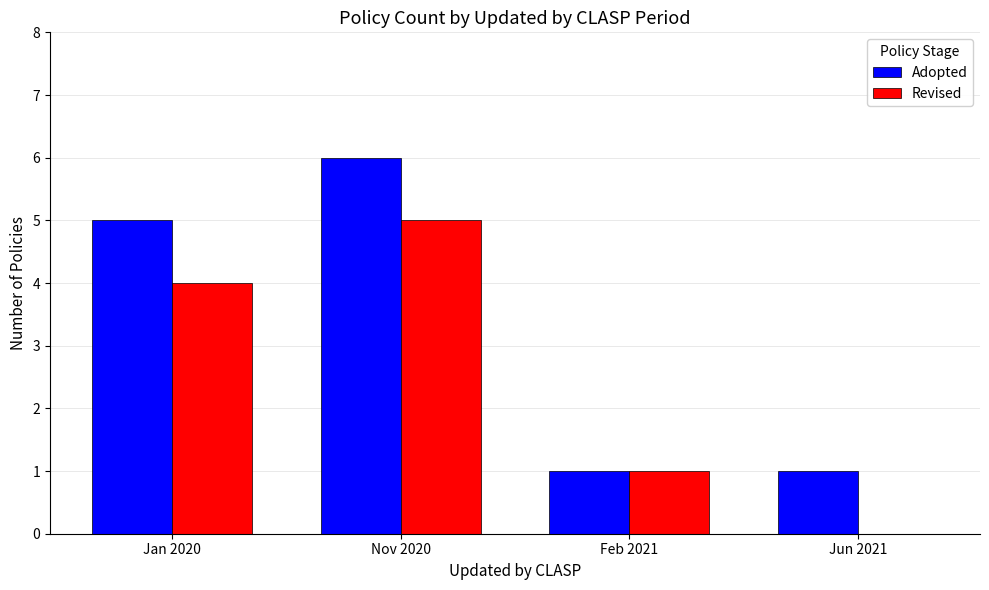

Where is Revised nearest to the value 2?

Feb 2021